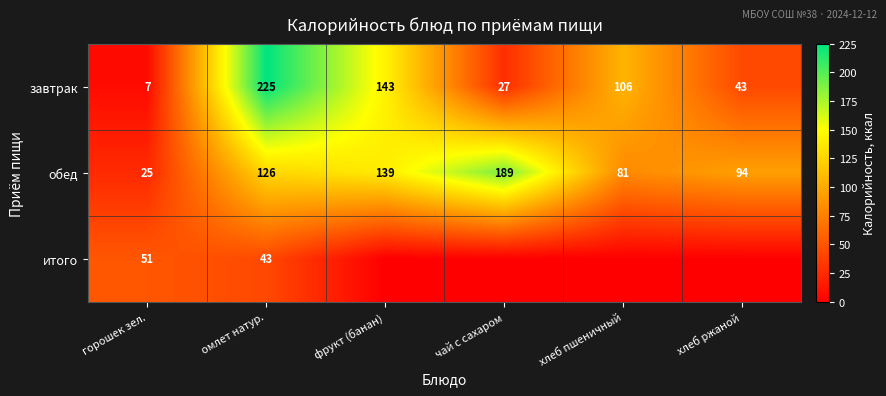

True or false: обед has a value of 94 at хлеб ржаной.

True